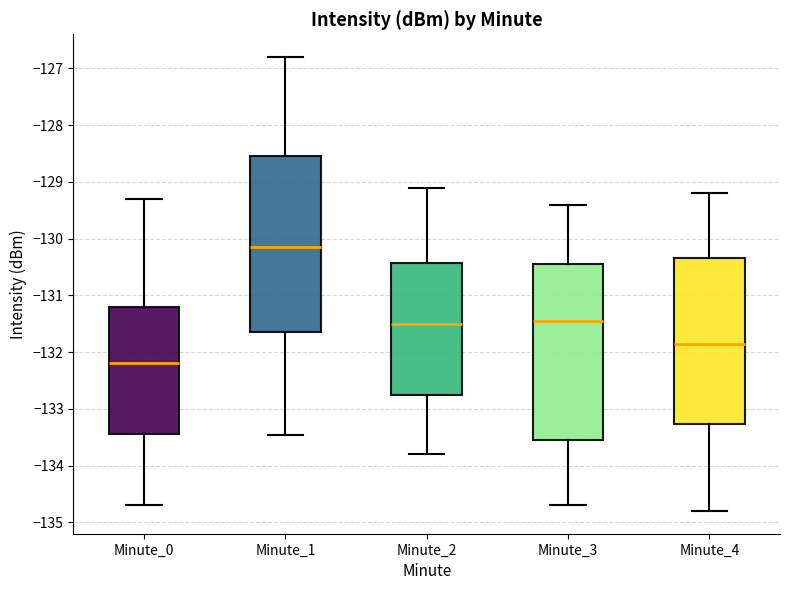

Which box's median line is the lowest?

Minute_0